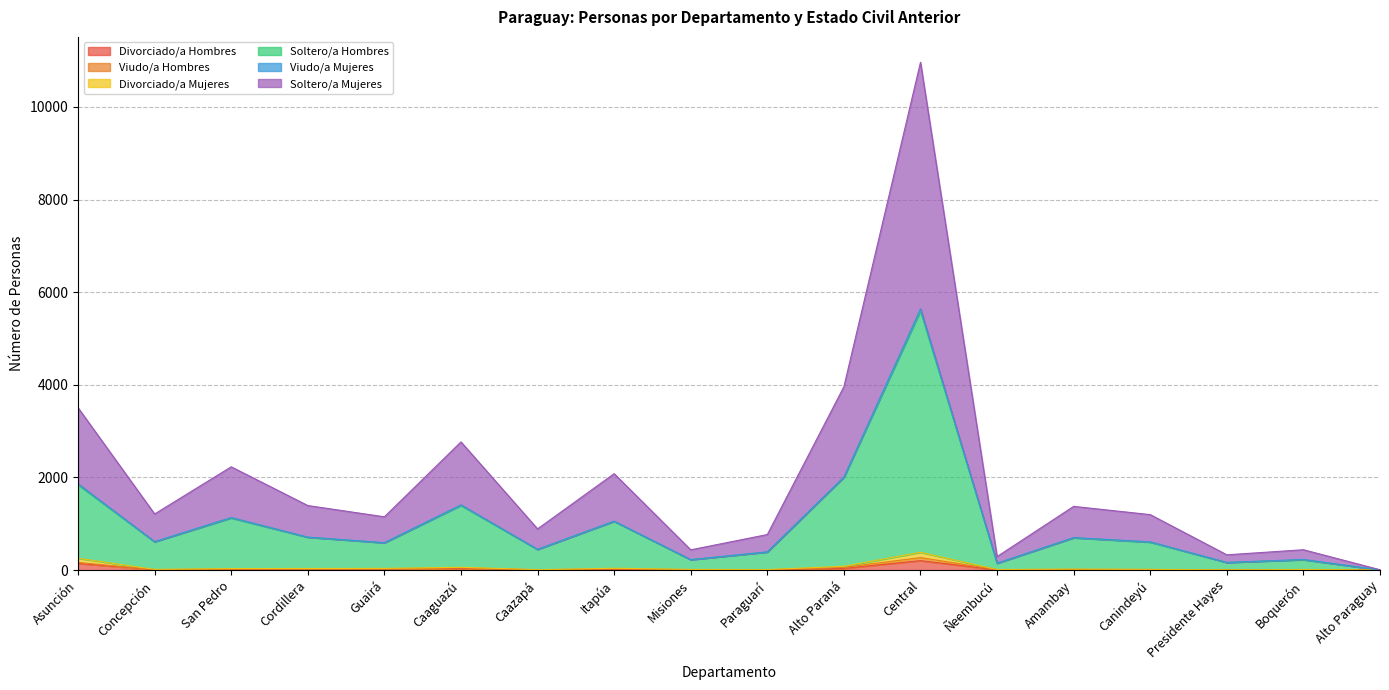

What is the difference between the highest and lowest values at Central?

10760